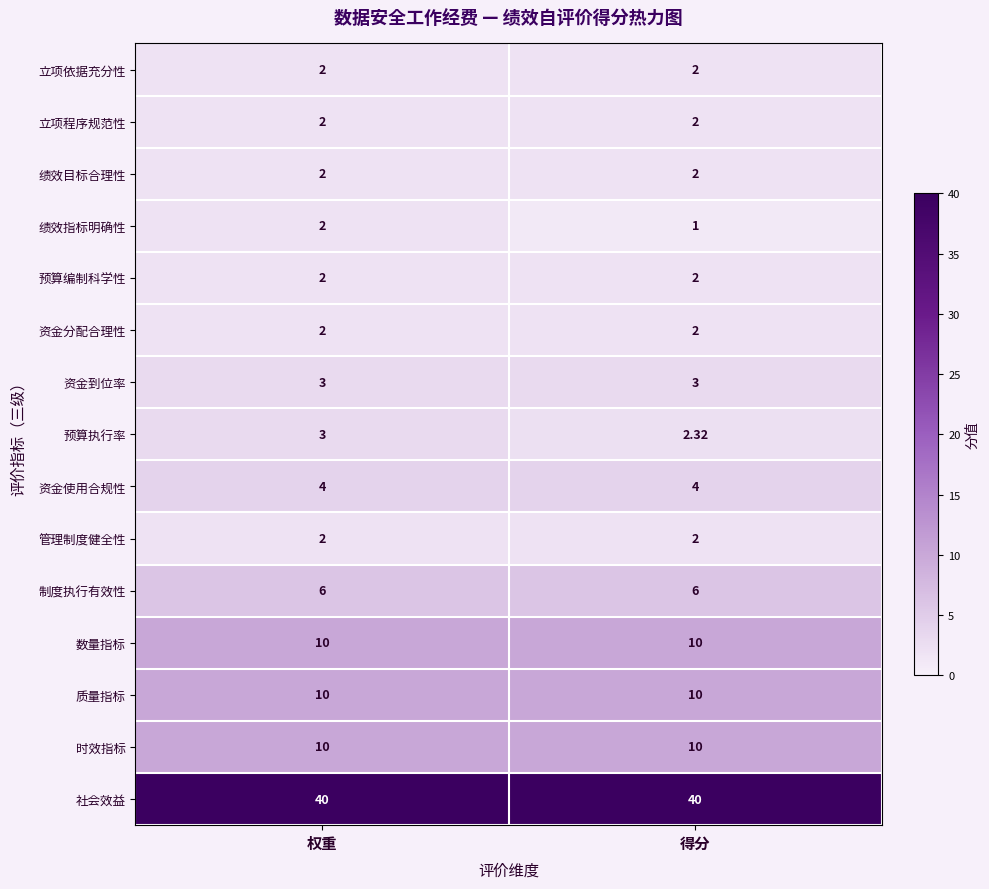

Which series has the largest range (max minus min)?

绩效指标明确性